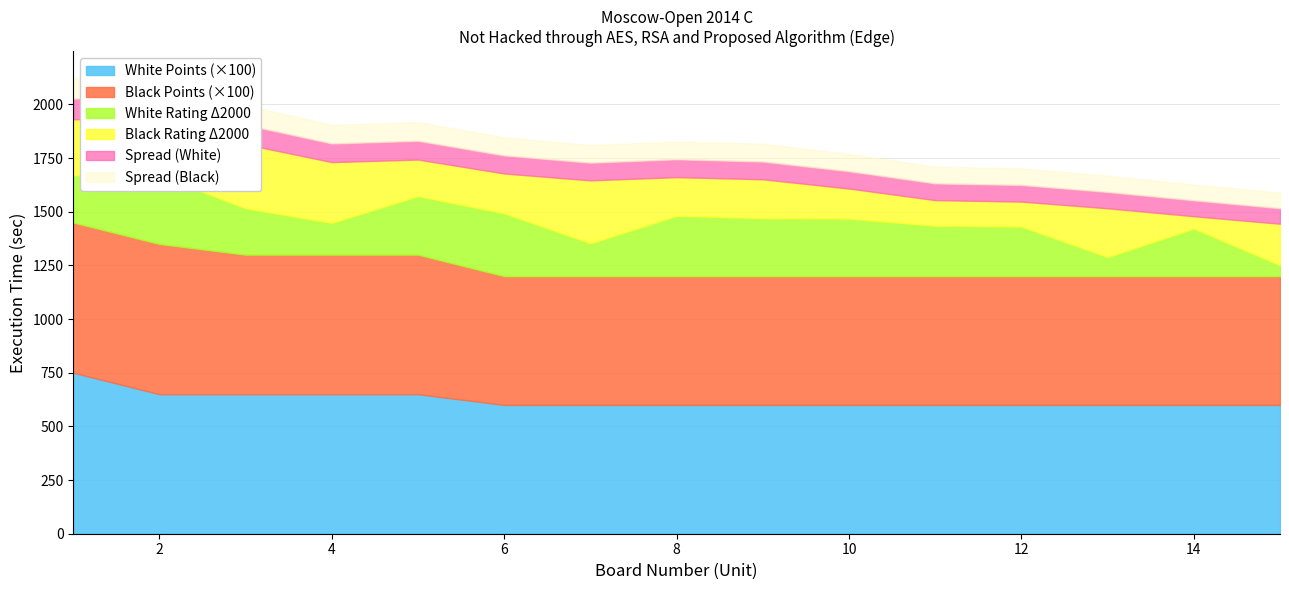

Which has a higher value, 7 or 5?

5